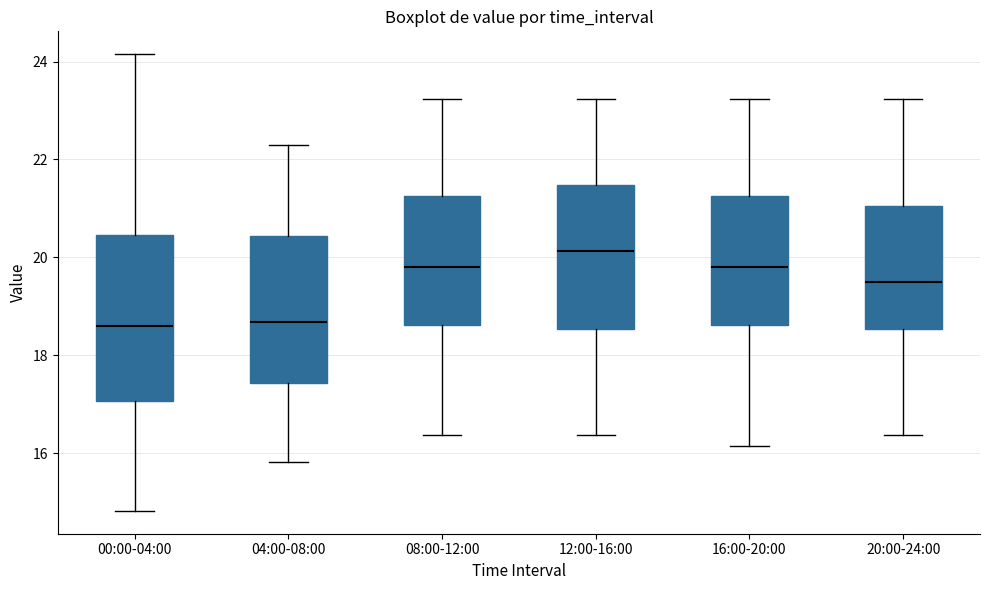

Where is the upper edge of the box for 16:00-20:00 on the y-axis? The values are not printed on the chart, so give them approximately, as read against the axis.

21.2